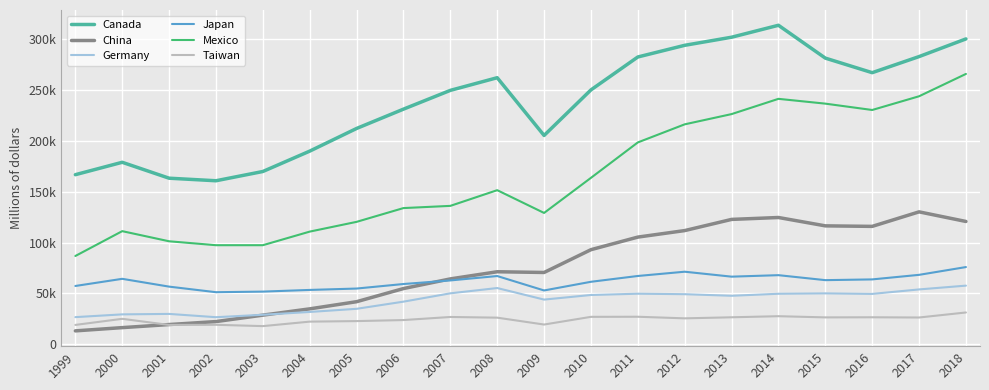

True or false: Germany and Taiwan intersect in this chart.

False